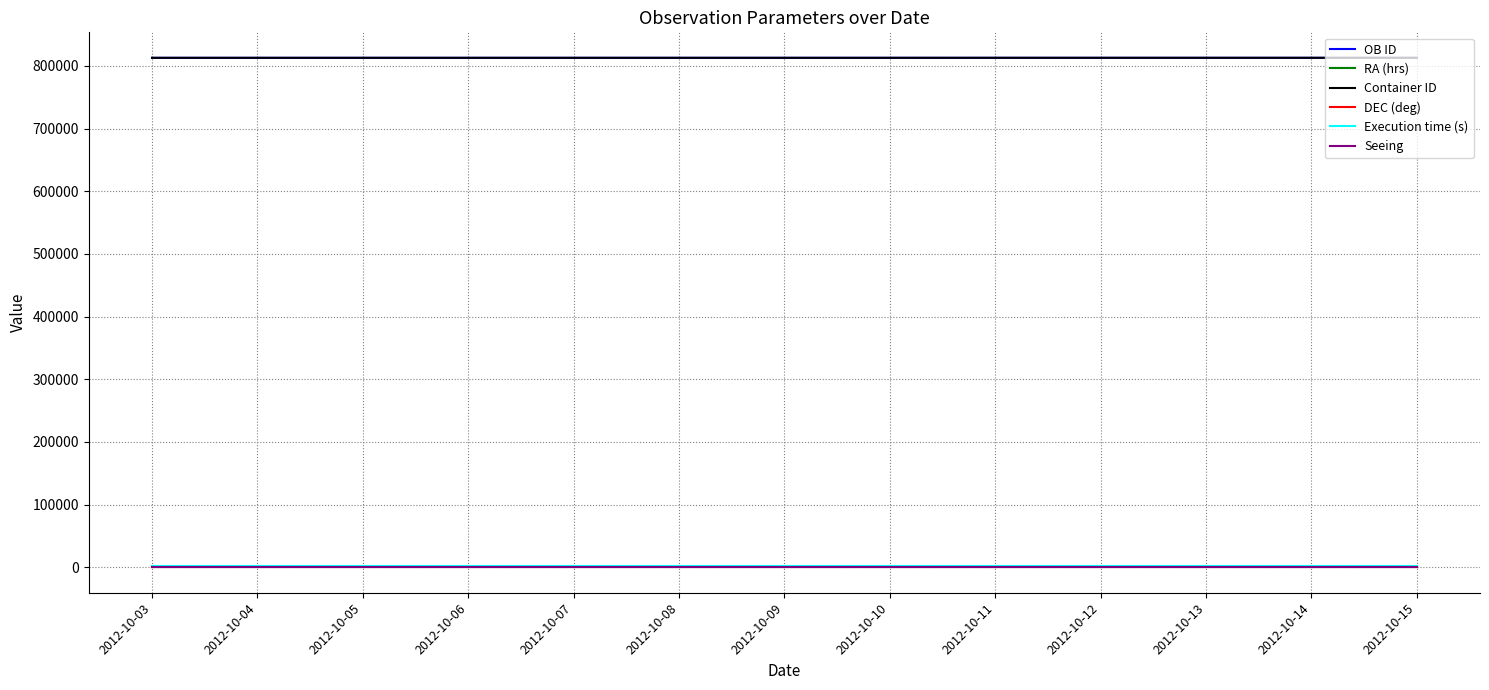

The value of OB ID at 2012-10-12 is 812985.0. True or false?

True